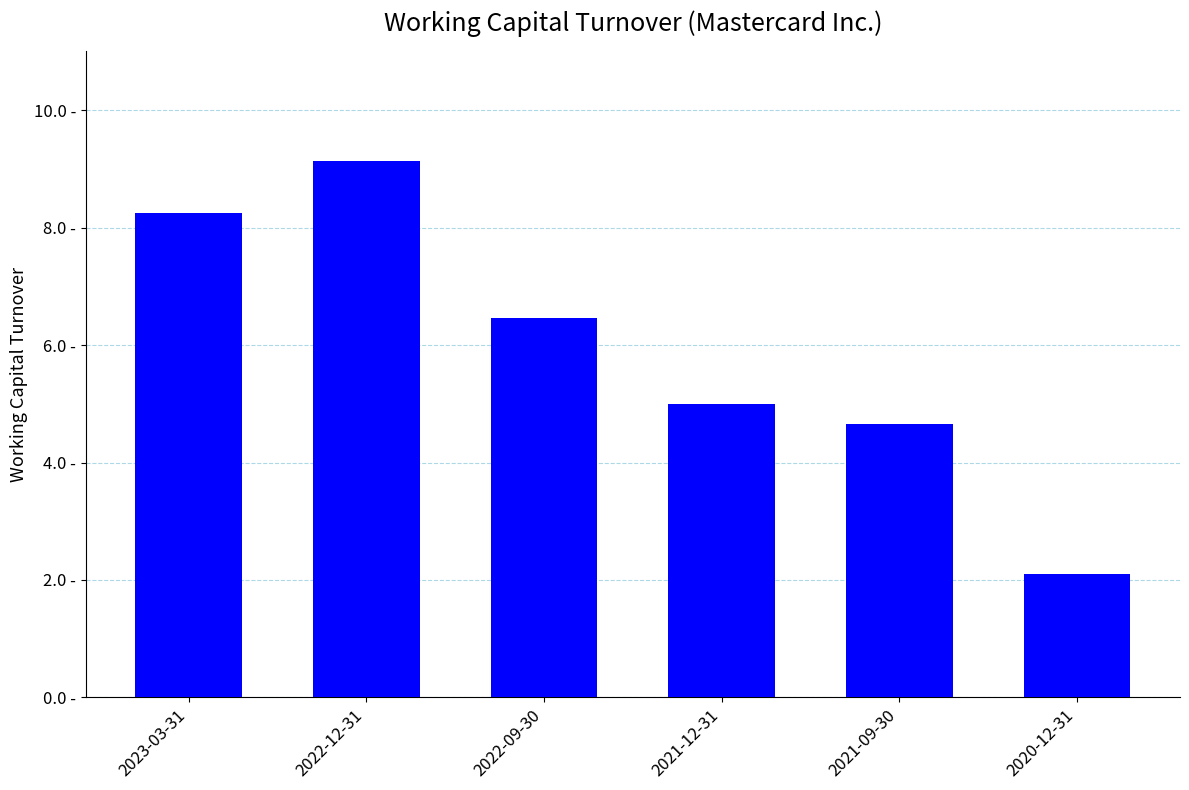

What position from the right is 2021-12-31?

3